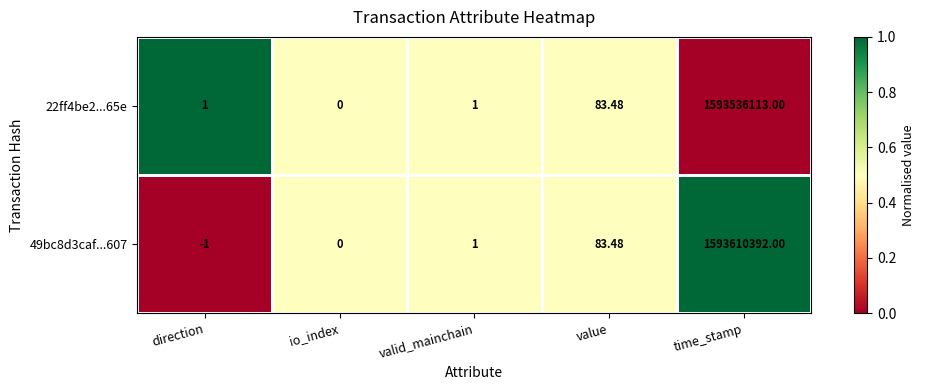

At which category is the sum across all series the highest?

time_stamp